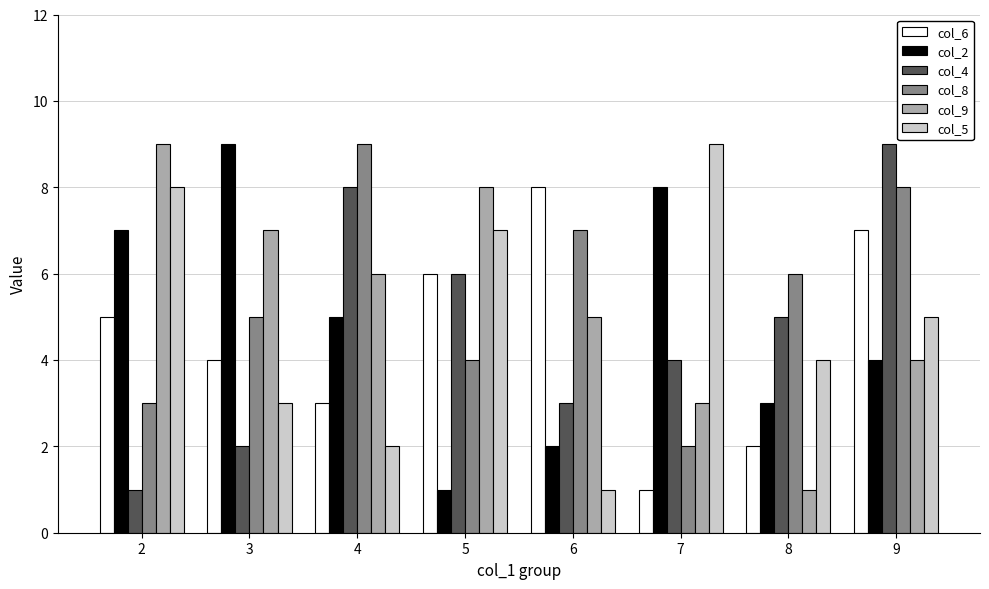

What value does the col_4 series have at 8?

5